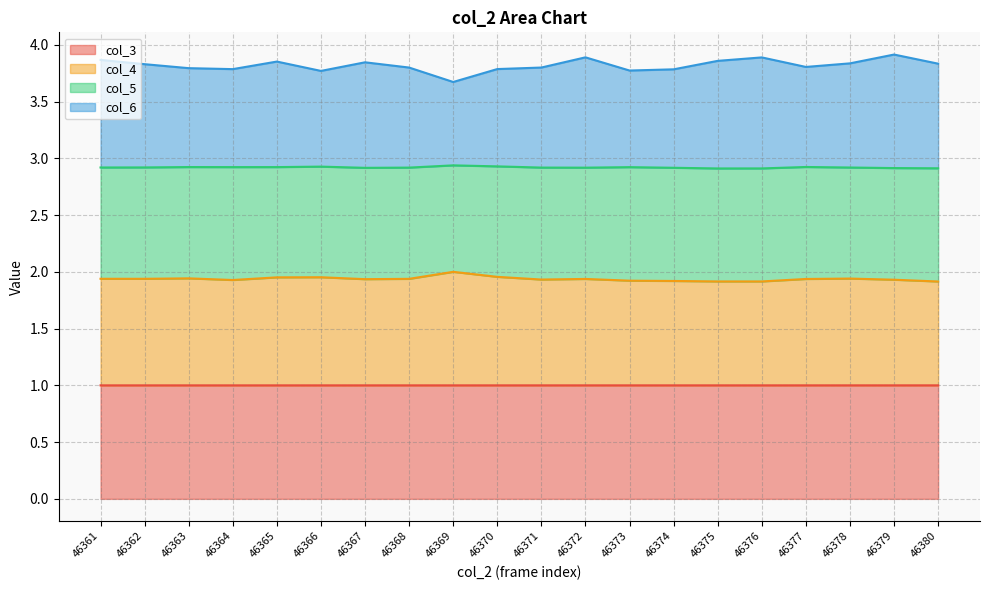

What is the average value of the col_3 series?

1.0